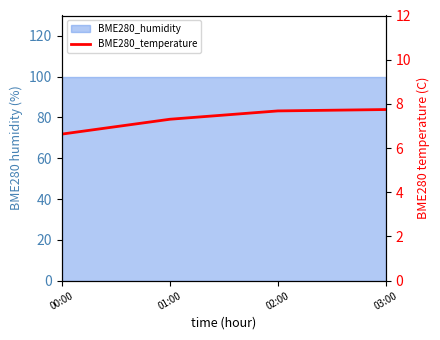

Which label corresponds to the smallest value in the chart?

00:00